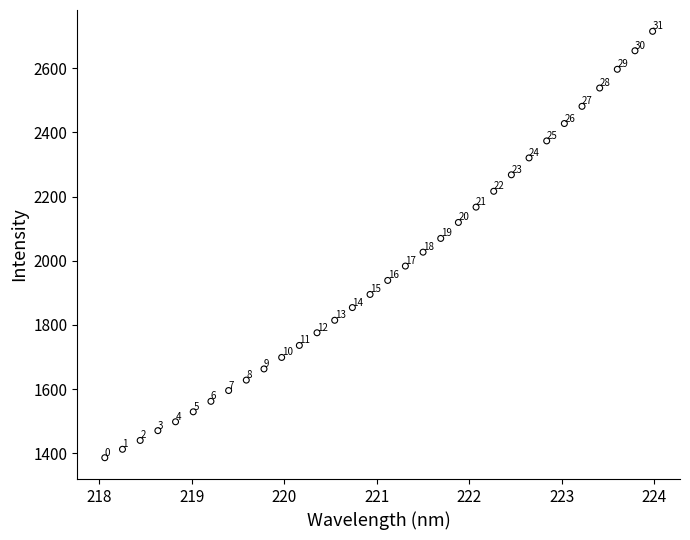

What Y value in the scatter plot is closest to 2050?

2069.6